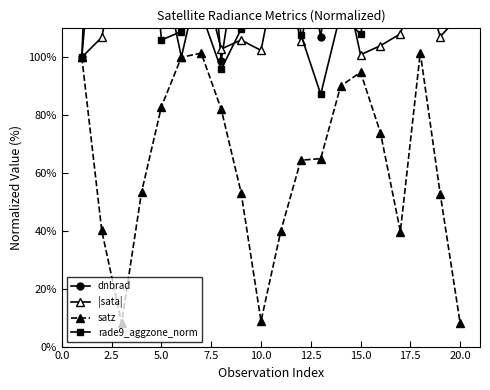

What are all the series names shown in the legend?

dnbrad, |sata|, satz, rade9_aggzone_norm